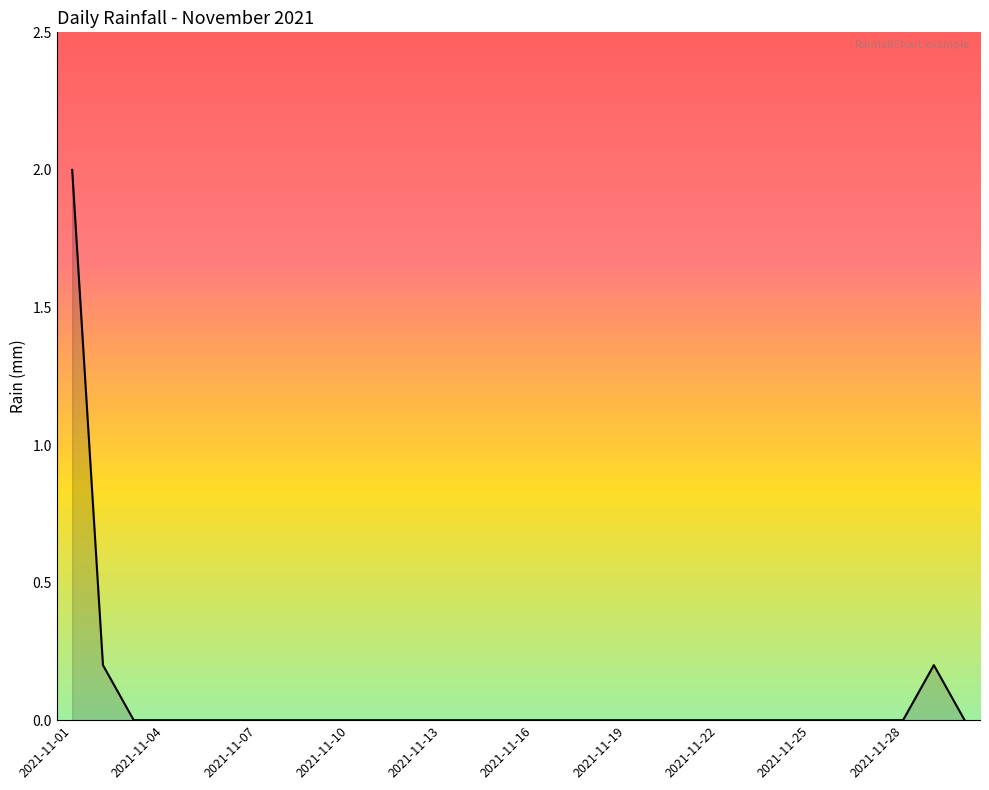

Reading left to right, what are all the values shown in this chart?

2.0	0.2	0.0	0.0	0.0	0.0	0.0	0.0	0.0	0.0	0.0	0.0	0.0	0.0	0.0	0.0	0.0	0.0	0.0	0.0	0.0	0.0	0.0	0.0	0.0	0.0	0.0	0.0	0.2	0.0